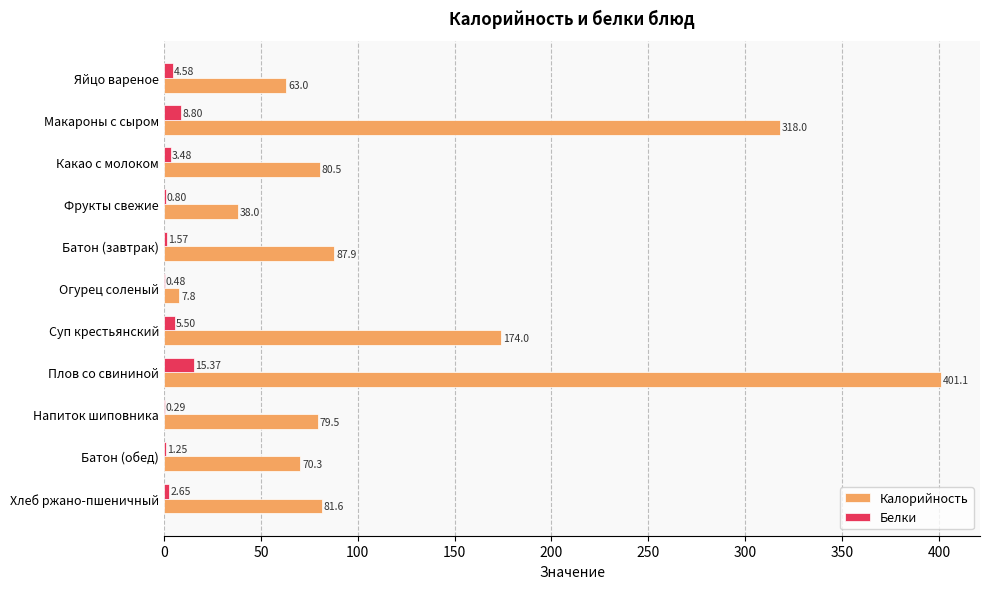

Is the value of Калорийность at Суп крестьянский greater than the value of Белки at Плов со свининой?

Yes